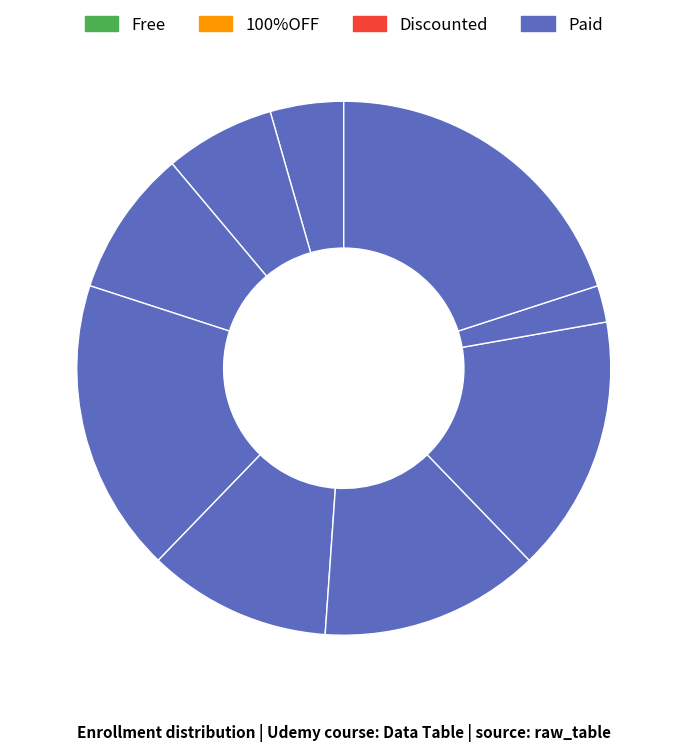

Count the number of slices in the pie.

9